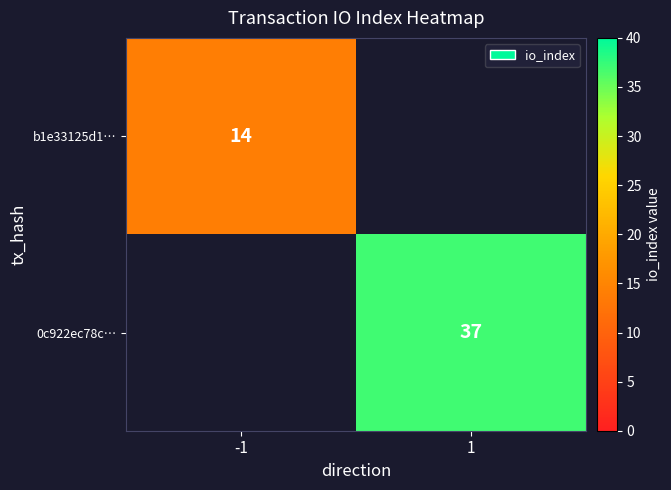

The value of b1e33125d1… at -1 is 14. True or false?

True